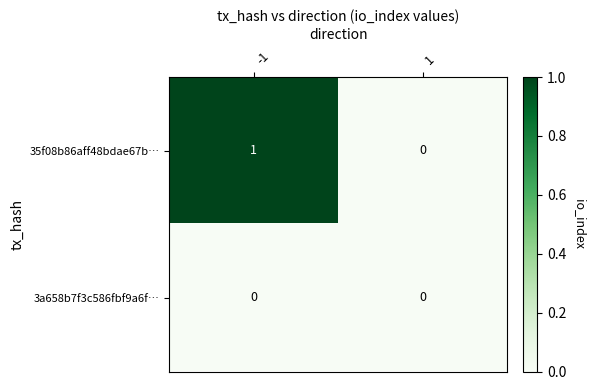

Is it true that 3a658b7f3c586fbf9a6f… equals 0 at -1?

True